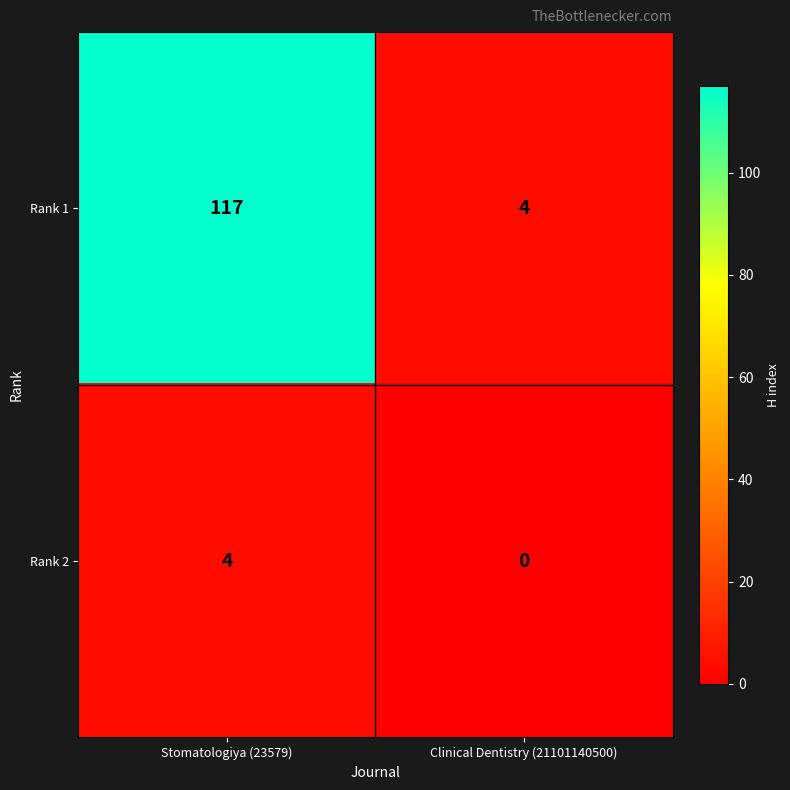

Between Stomatologiya (23579) and Clinical Dentistry (21101140500), which series saw the biggest shift?

Rank 1